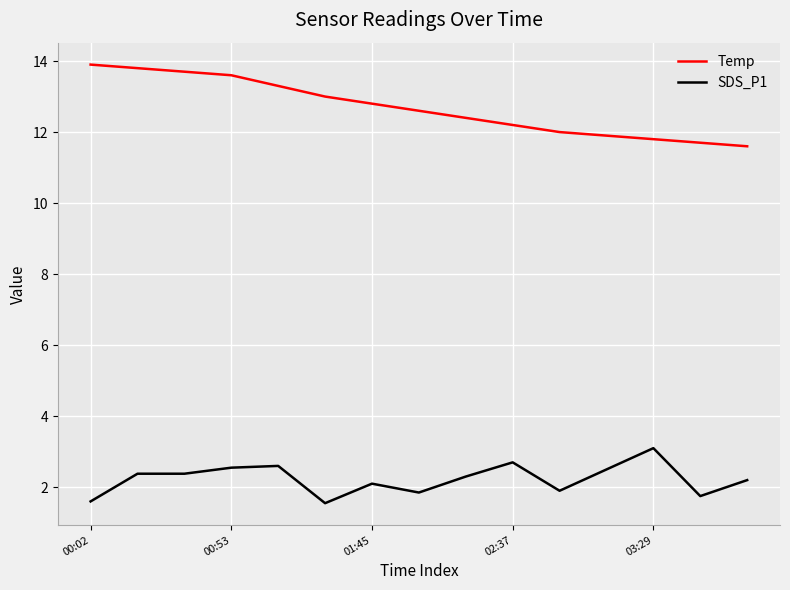

Which series has the widest spread of values?

Temp